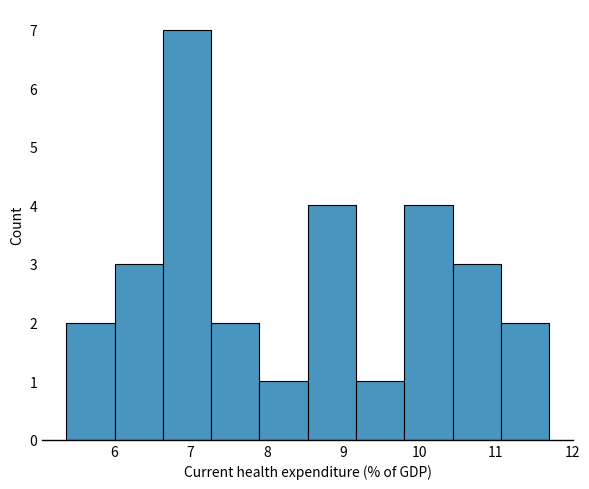

Reading left to right, transcribe this chart: for each bar, give the range it covers on the x-axis and its height. Neither the bar edges nor the heights are printed on the chart, so give them approximately, as read against the axes.

5.4 to 6.0: 2
6.0 to 6.6: 3
6.6 to 7.3: 7
7.3 to 7.9: 2
7.9 to 8.5: 1
8.5 to 9.2: 4
9.2 to 9.8: 1
9.8 to 10.4: 4
10.4 to 11.1: 3
11.1 to 11.7: 2